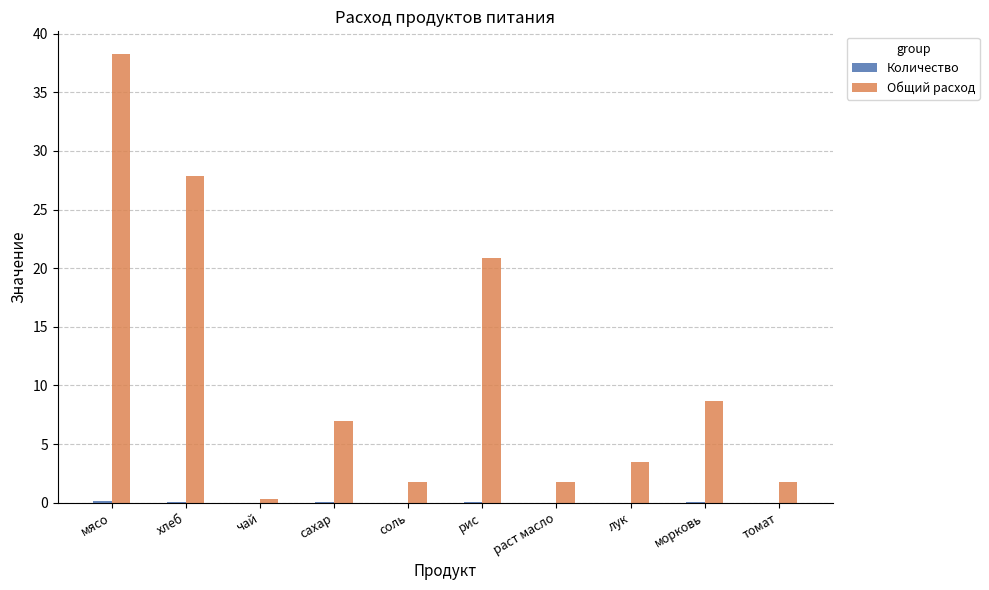

What is the total value across all series at морковь?

8.7